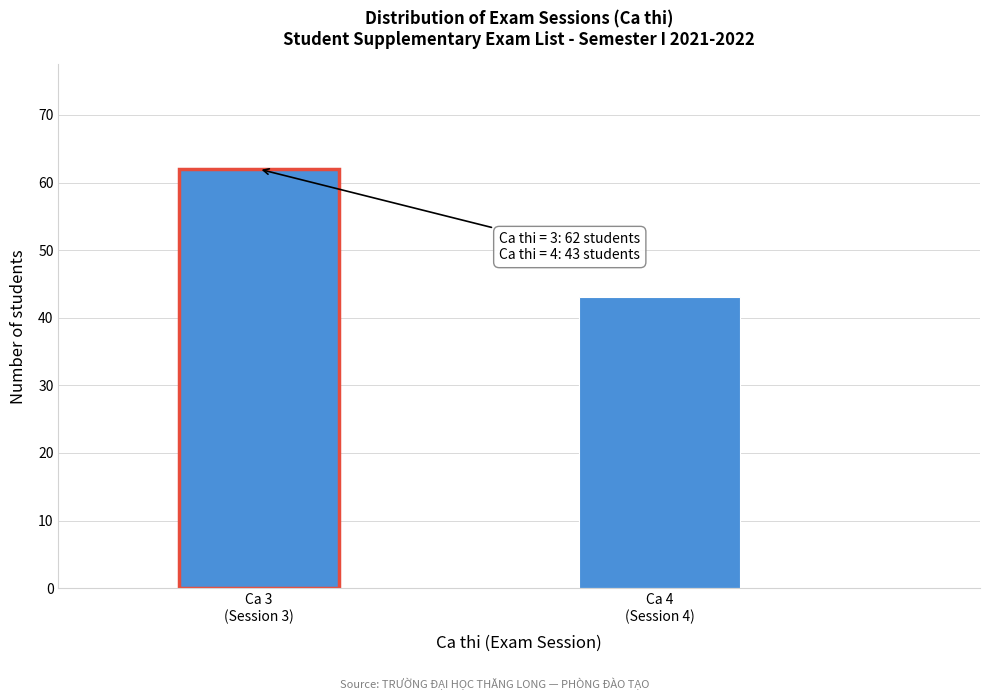

Reading left to right, list all the values displayed in this chart.

62	43